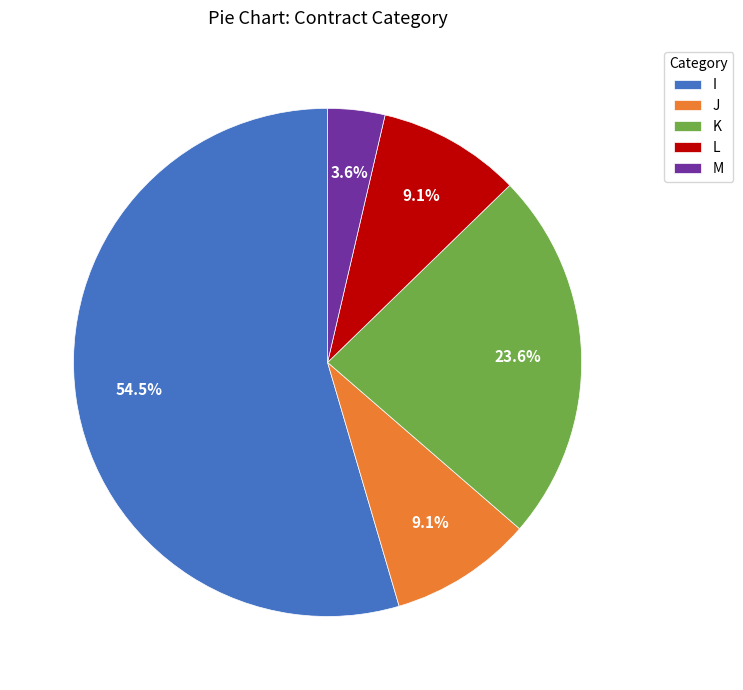

To the nearest percent, what portion does M represent?

4%